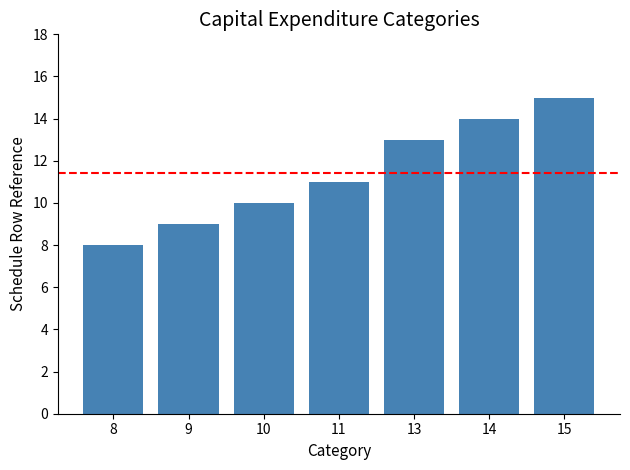

Between 9 and 10, which is larger?

10